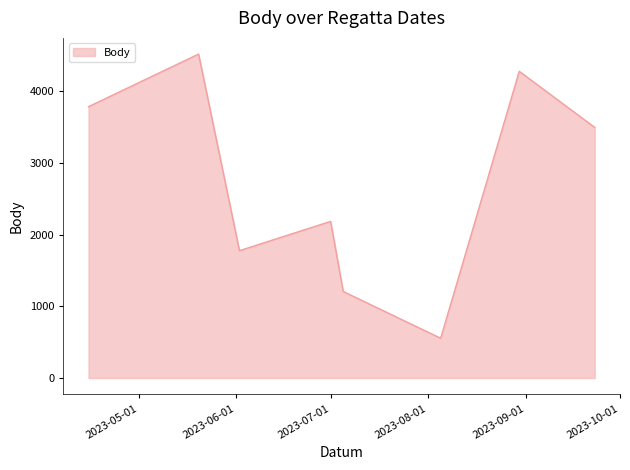

True or false: there are more than 1 points higher than both neighbors.

True